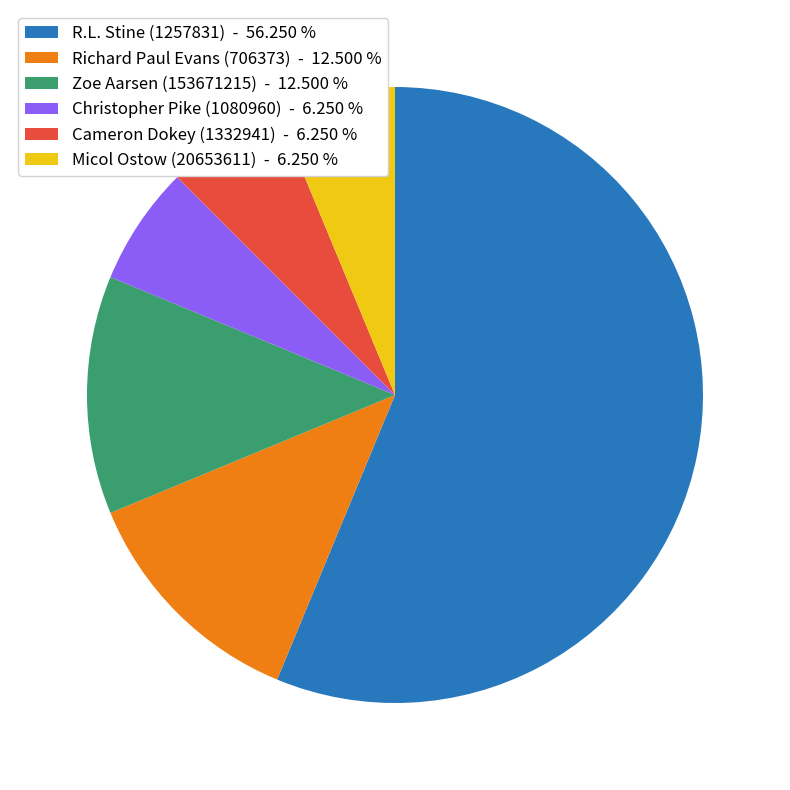

Does Christopher Pike (1080960) - 6.250 % represent more than half of the total?

No